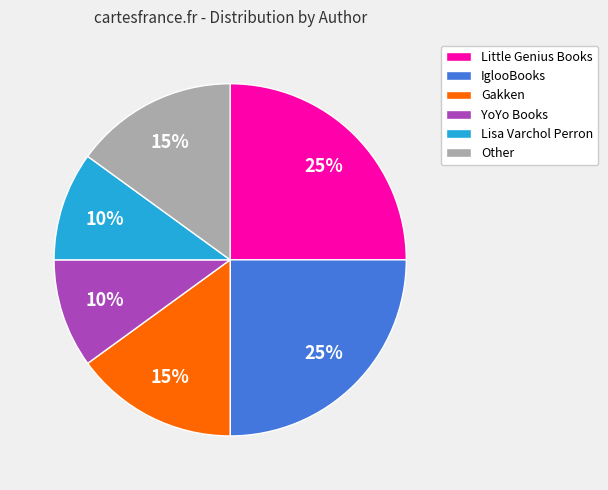

What is the ratio of the value at Little Genius Books to the value at Other?

1.7